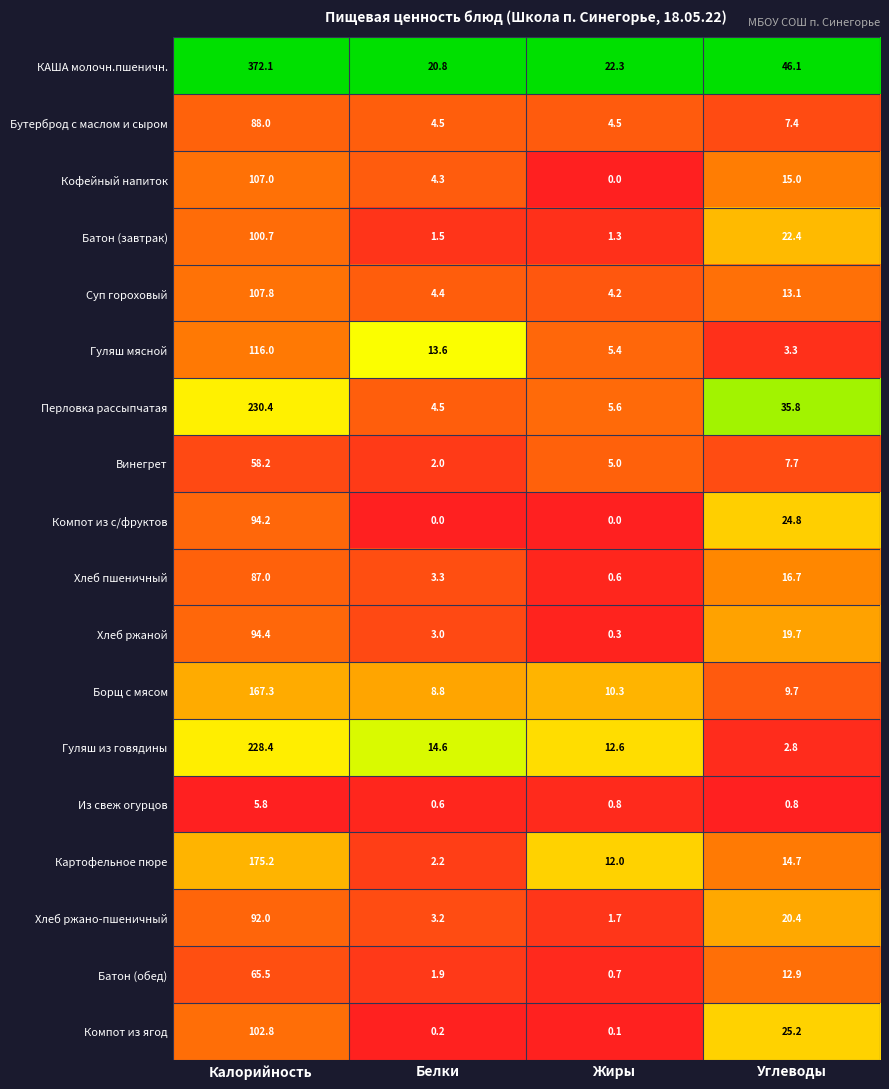

The Бутерброд с маслом и сыром series shows 88.0 at Калорийность. True or false?

True